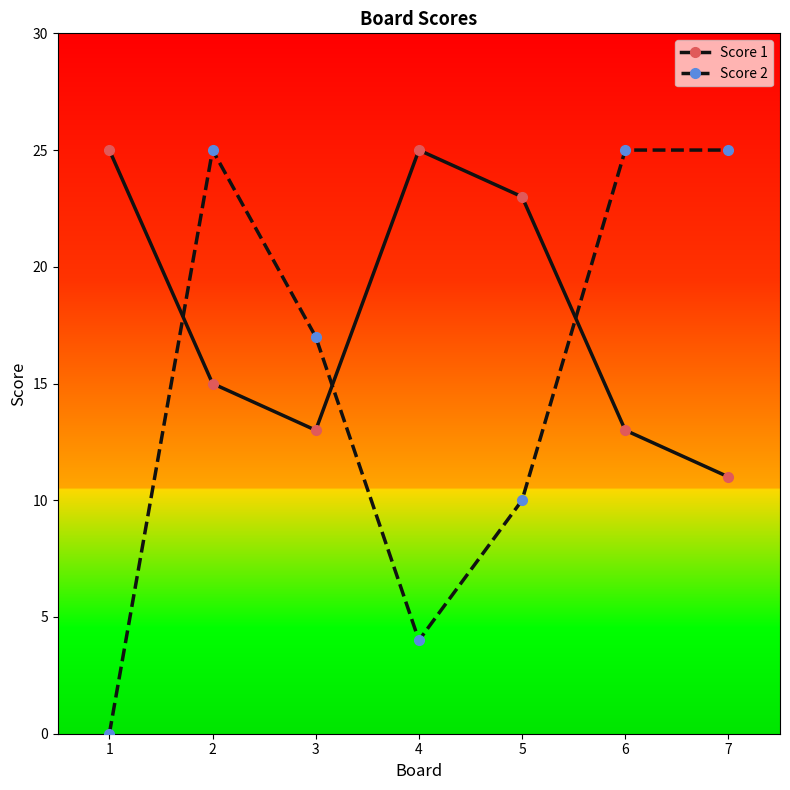

Reading left to right, extract all data points from this chart.

Score 1: 1=25	2=15	3=13	4=25	5=23	6=13	7=11
Score 2: 1=0	2=25	3=17	4=4	5=10	6=25	7=25